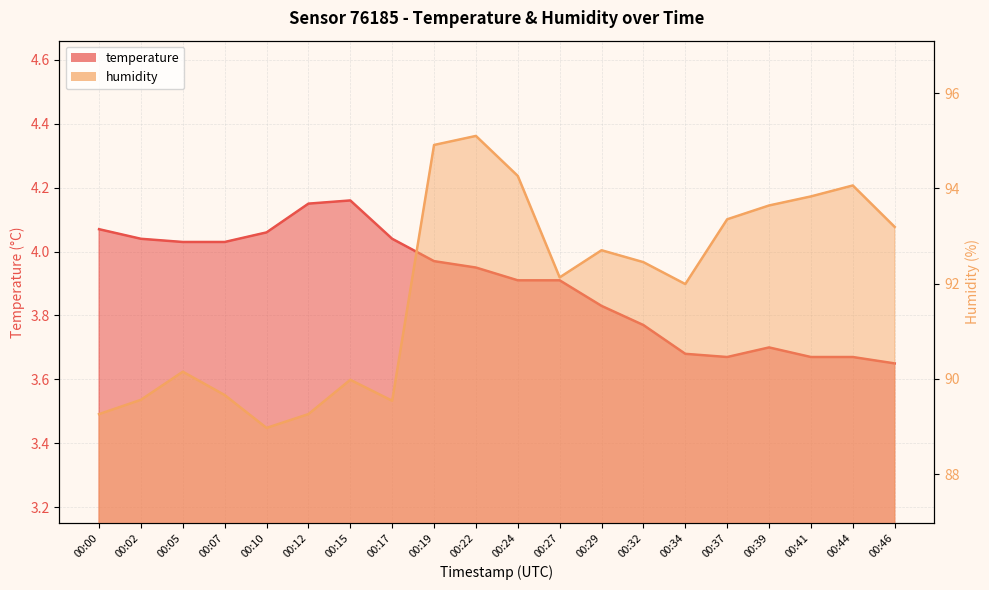

True or false: temperature and humidity cross at least once.

False